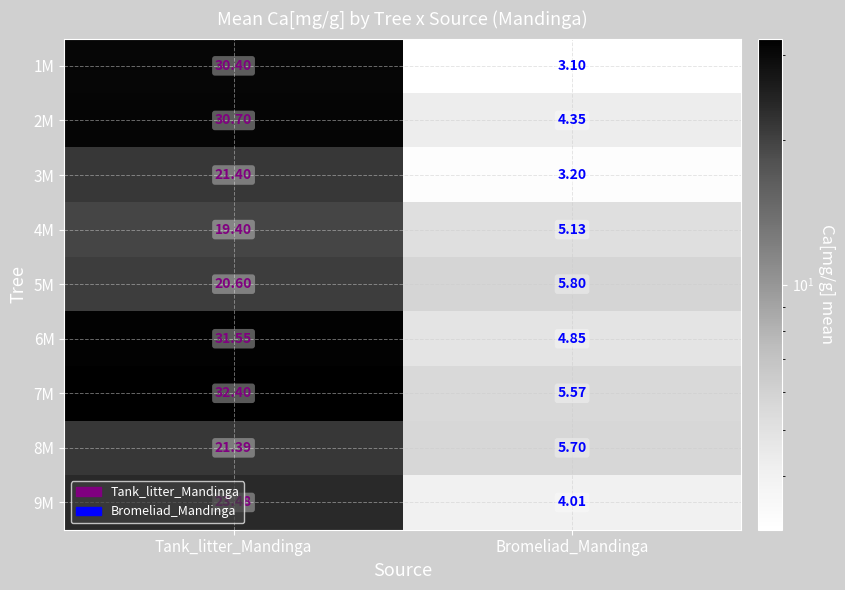

Is the value of 2M at Bromeliad_Mandinga greater than the value of 1M at Tank_litter_Mandinga?

No